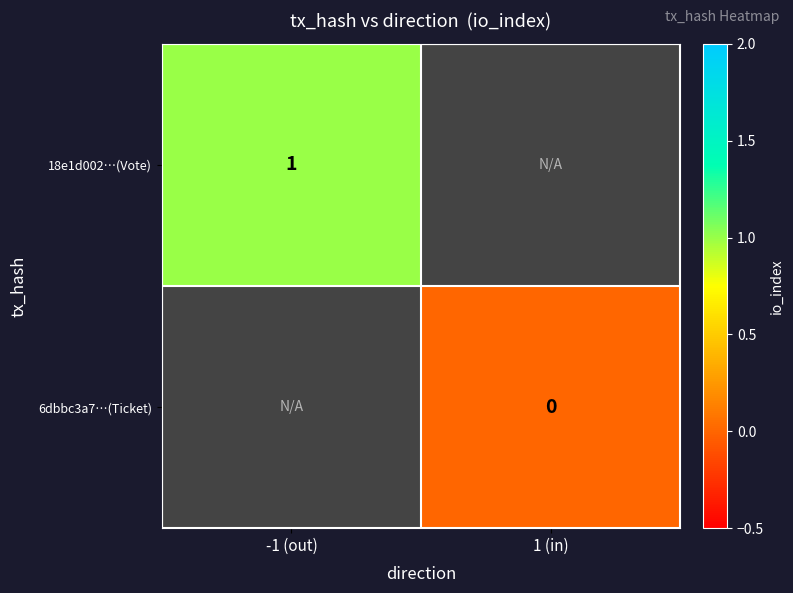

How many series are shown in this chart?

2